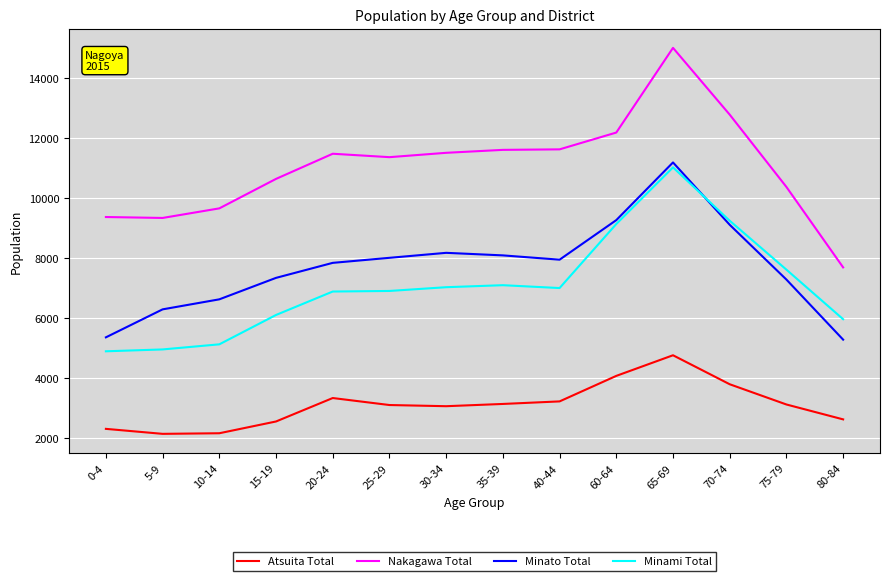

What is the minimum value shown in the chart?

2149